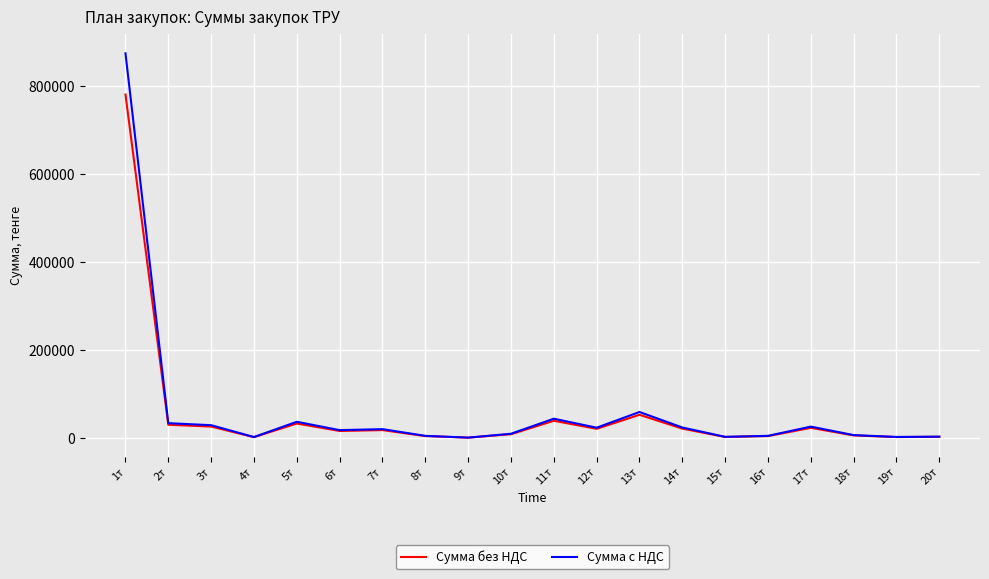

At which category is the sum across all series the highest?

1т